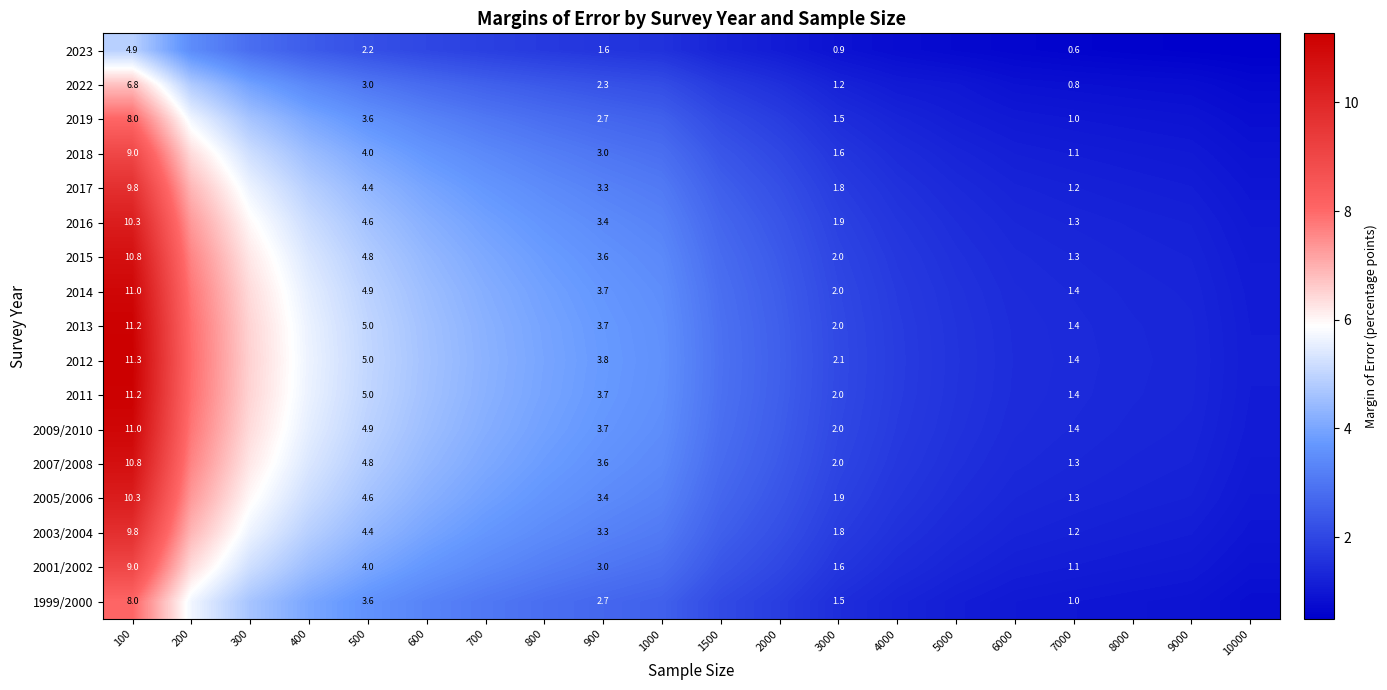

The value of 2009/2010 at 200 is 7.8. True or false?

True